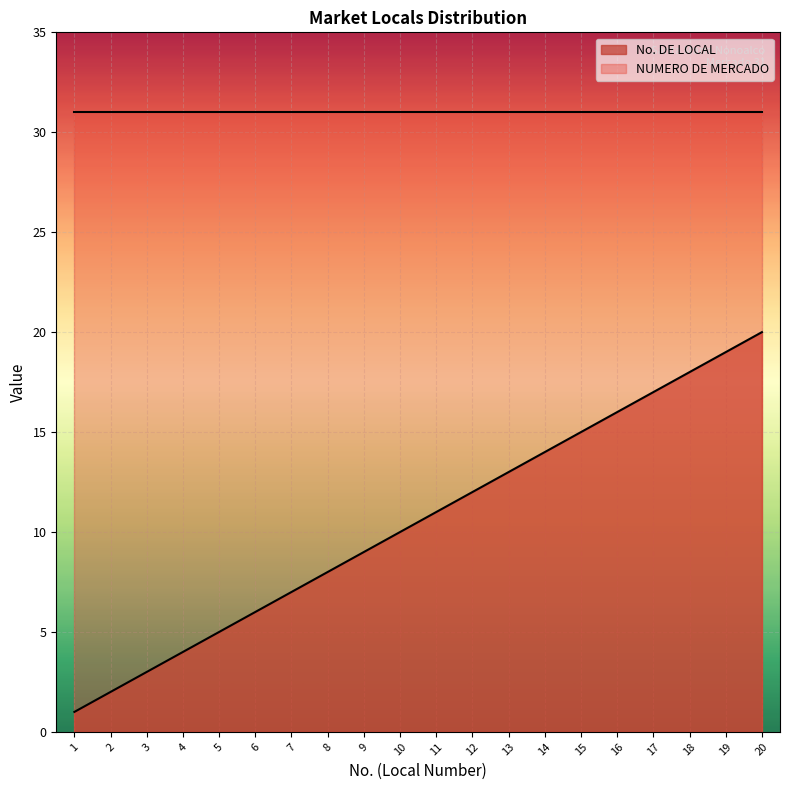

What is the value of the 6th point from the left?

6